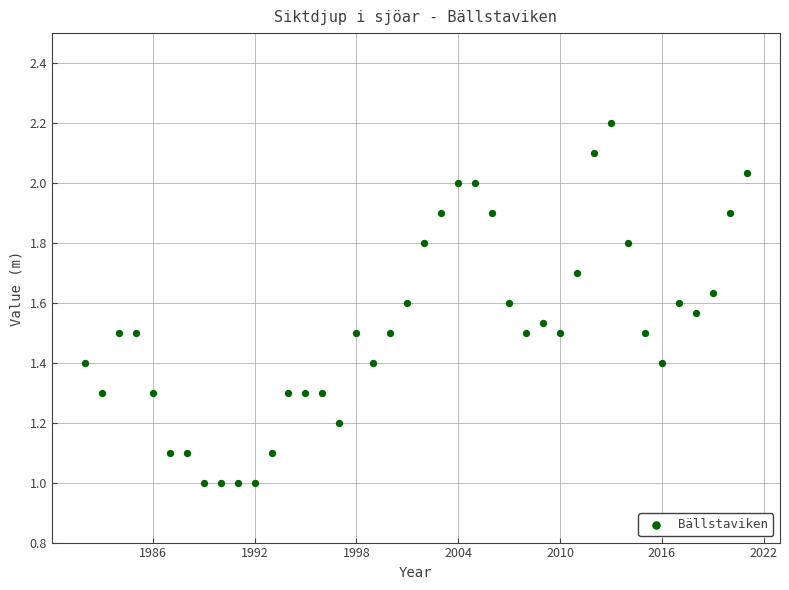

What is the range of Y values (max minus min)?

1.2